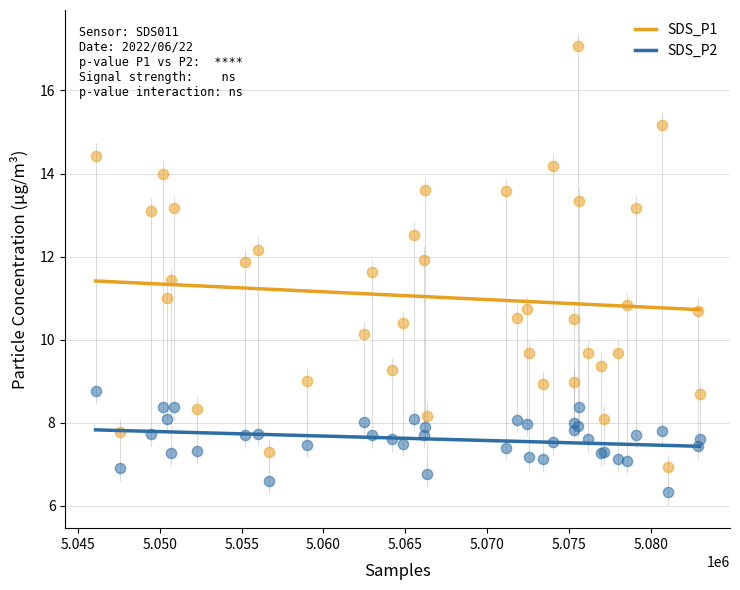

Which series has the widest spread of Y values?

SDS_P1